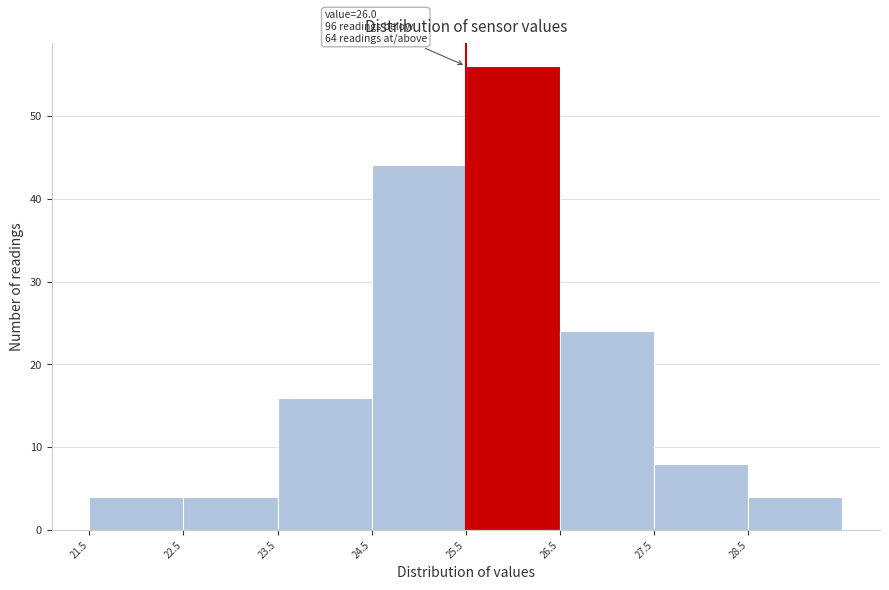

Over which range of the x-axis is the bar tallest?

25.5 to 26.5